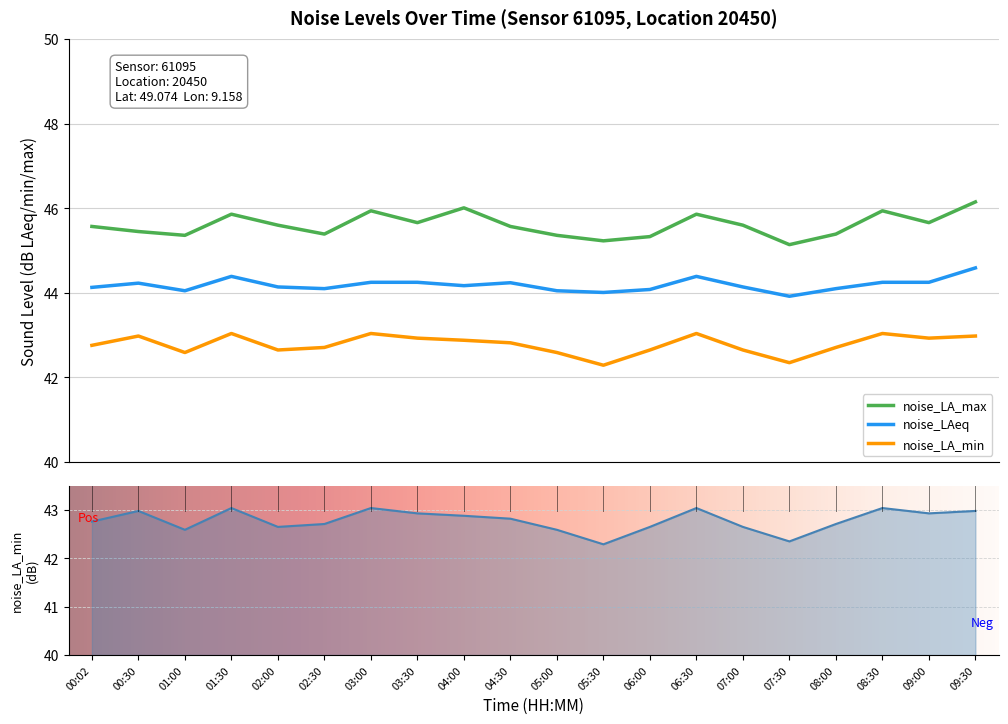

How many series are shown in this chart?

3